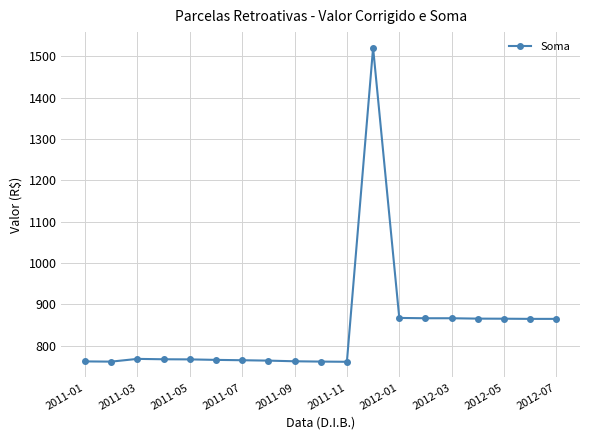

What is the value of the 18th point from the left?

864.5